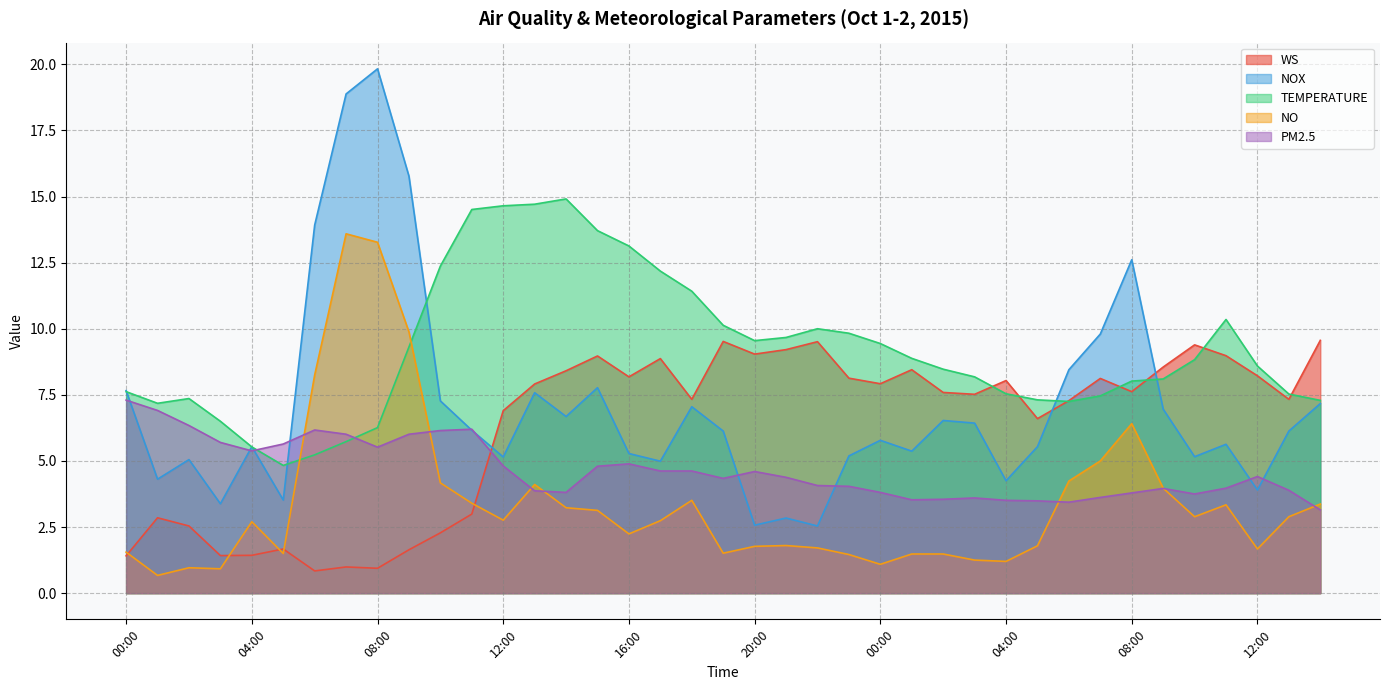

List the labels in order of PM2.5 value, smallest first.

14:00, 06:00, 05:00, 04:00, 01:00, 02:00, 03:00, 07:00, 10:00, 08:00, 14:00, 00:00, 13:00, 13:00, 09:00, 11:00, 23:00, 22:00, 19:00, 21:00, 12:00, 20:00, 17:00, 18:00, 15:00, 12:00, 16:00, 04:00, 08:00, 05:00, 03:00, 07:00, 09:00, 10:00, 06:00, 11:00, 02:00, 01:00, 00:00